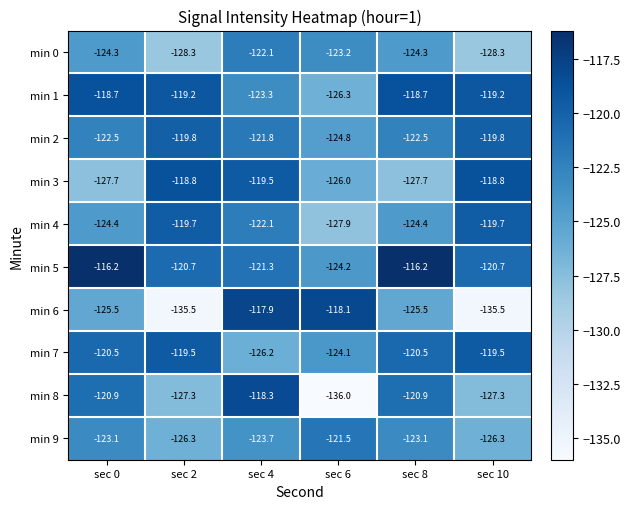

At which category does the chart reach its minimum across all series?

sec 6